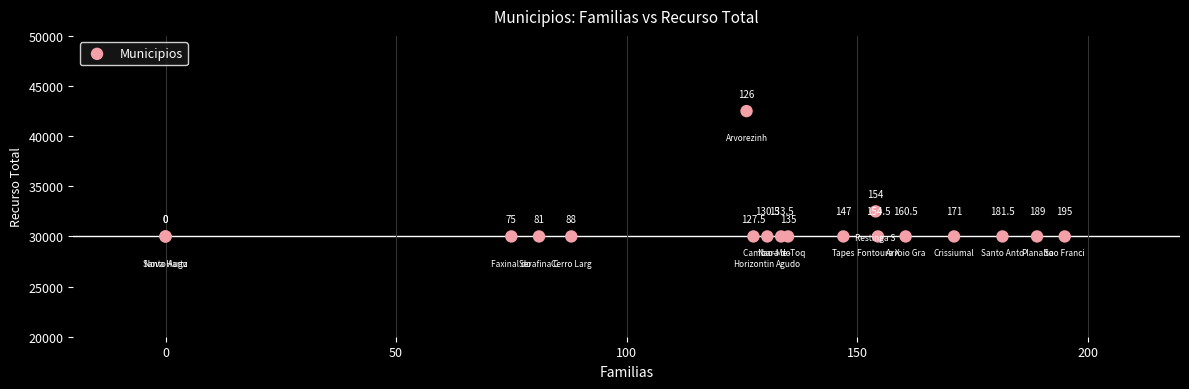

What Y value in the scatter plot is closest to 36250?

32500